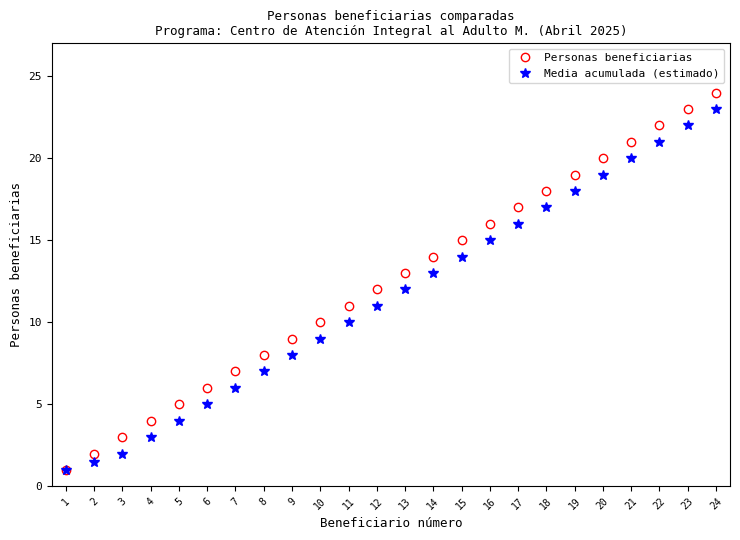

What are all the series names shown in the legend?

Personas beneficiarias, Media acumulada (estimado)